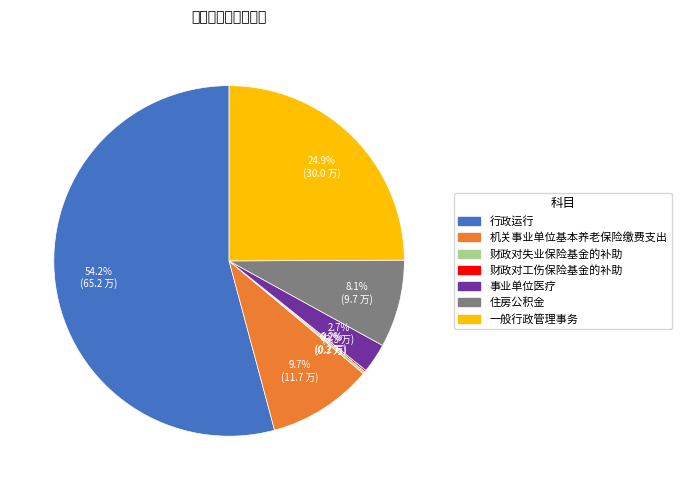

Is it true that 事业单位医疗 is 16% of the pie?

False